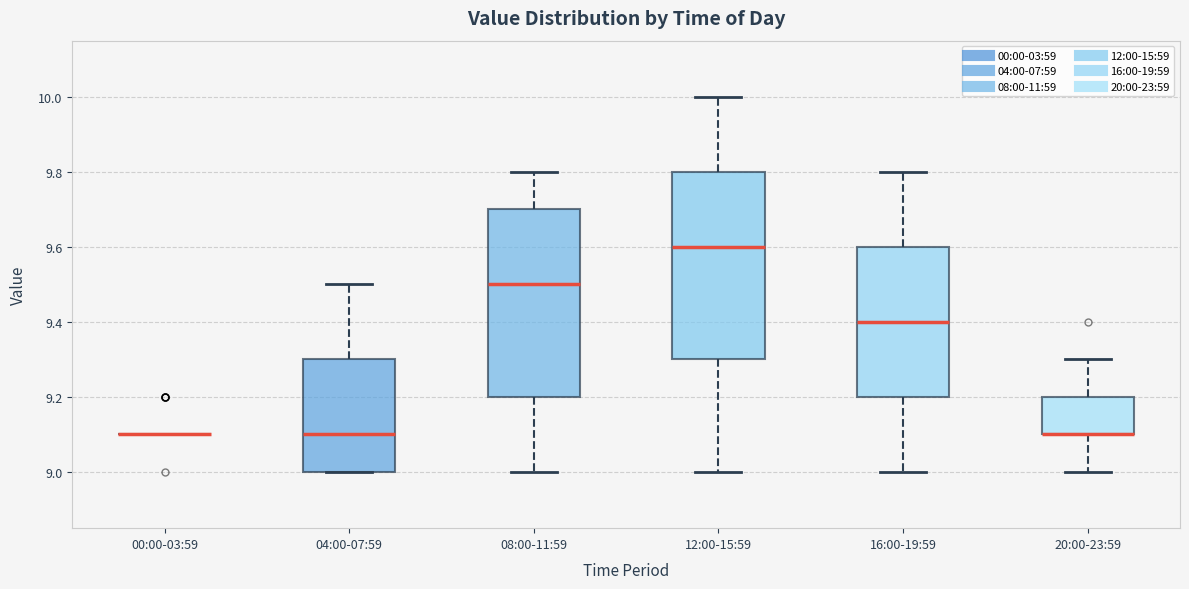

Where does the lower whisker of the box for 20:00-23:59 end on the y-axis? The values are not printed on the chart, so give them approximately, as read against the axis.

9.0